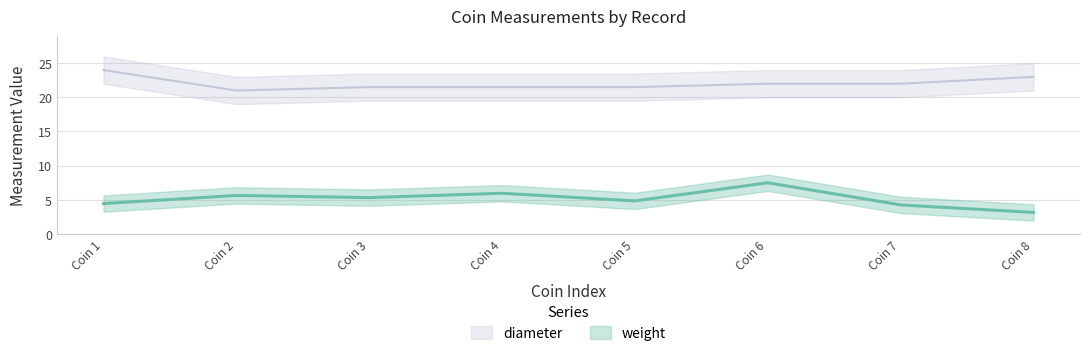

Reading left to right, what are all the values shown in this chart?

weight: 4.4	5.6	5.3	5.9	4.8	7.5	4.2	3.1
diameter: 24.0	21.0	21.5	21.5	21.5	22.0	22.0	23.0